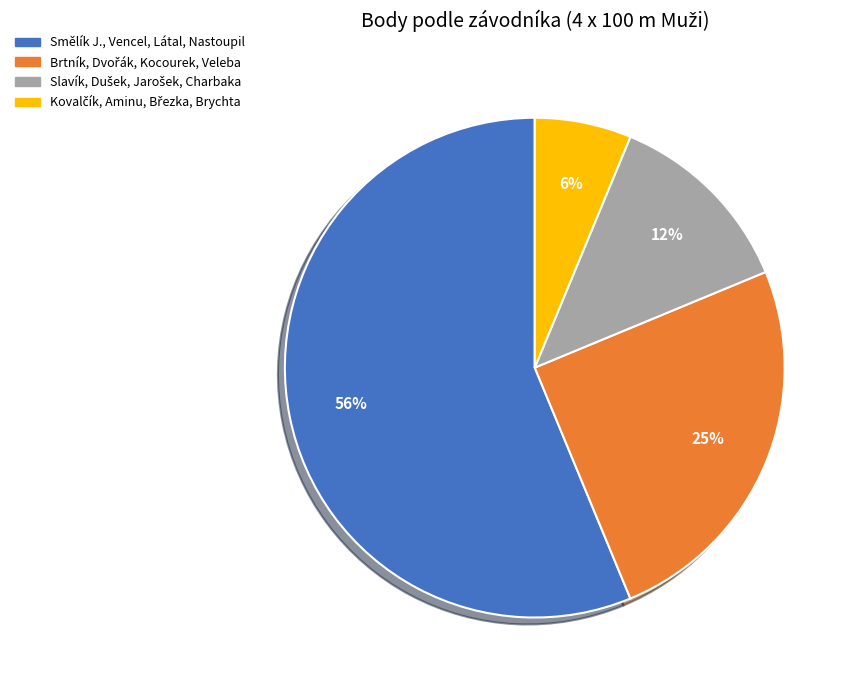

To the nearest percent, what is the average slice percentage?

25%